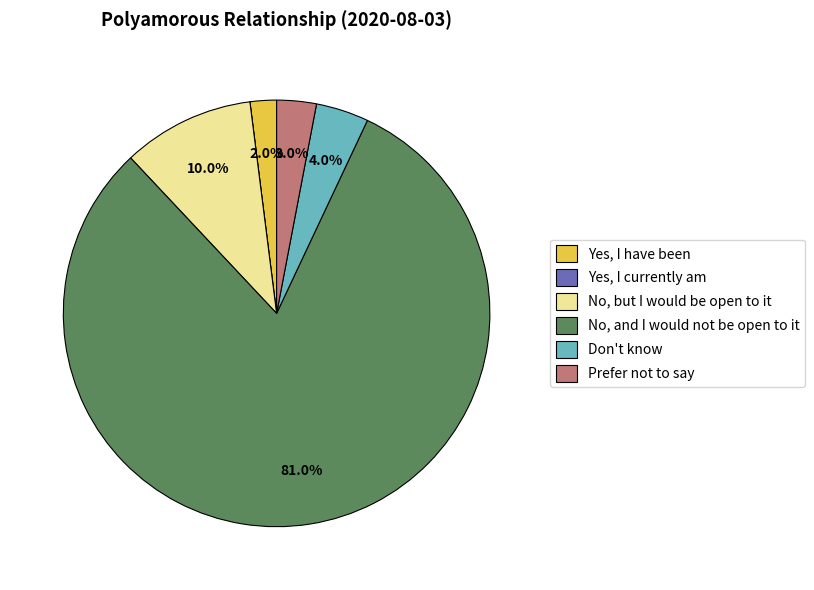

Which slice represents more than half of the pie?

No, and I would not be open to it